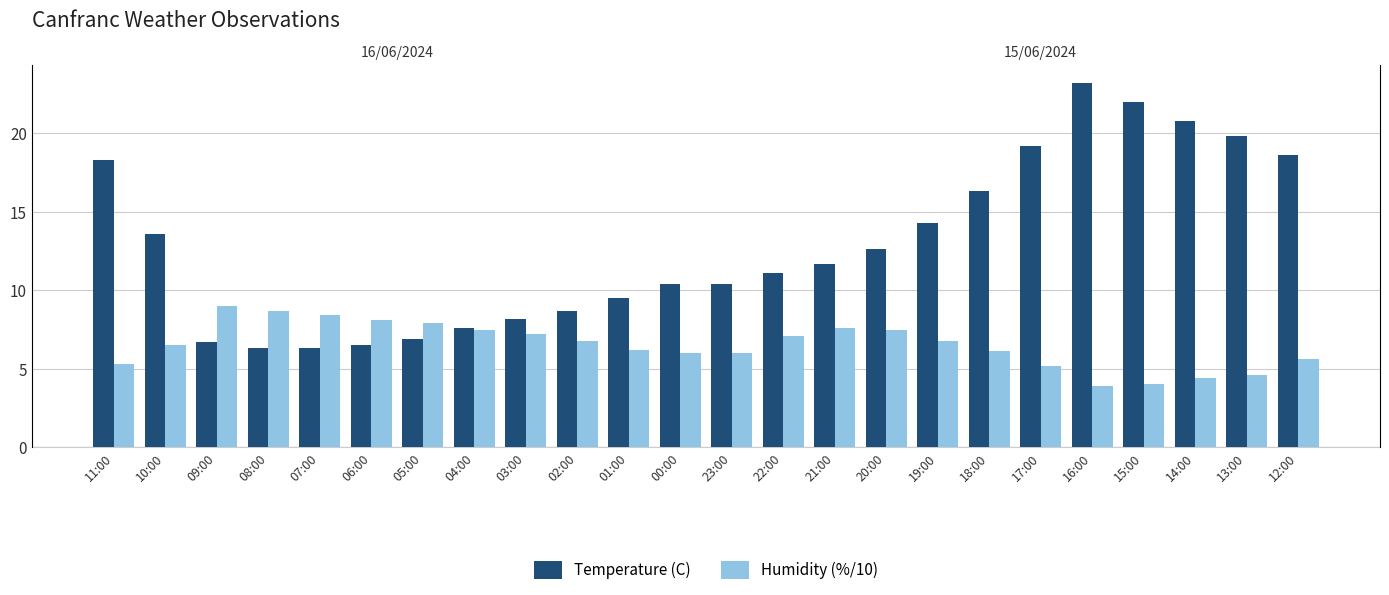

Reading right to left, what are all the values shown in this chart?

Temperature (C): 18.6	19.8	20.8	22.0	23.2	19.2	16.3	14.3	12.6	11.7	11.1	10.4	10.4	9.5	8.7	8.2	7.6	6.9	6.5	6.3	6.3	6.7	13.6	18.3
Humidity (%/10): 5.6	4.6	4.4	4.0	3.9	5.2	6.1	6.8	7.5	7.6	7.1	6.0	6.0	6.2	6.8	7.2	7.5	7.9	8.1	8.4	8.7	9.0	6.5	5.3